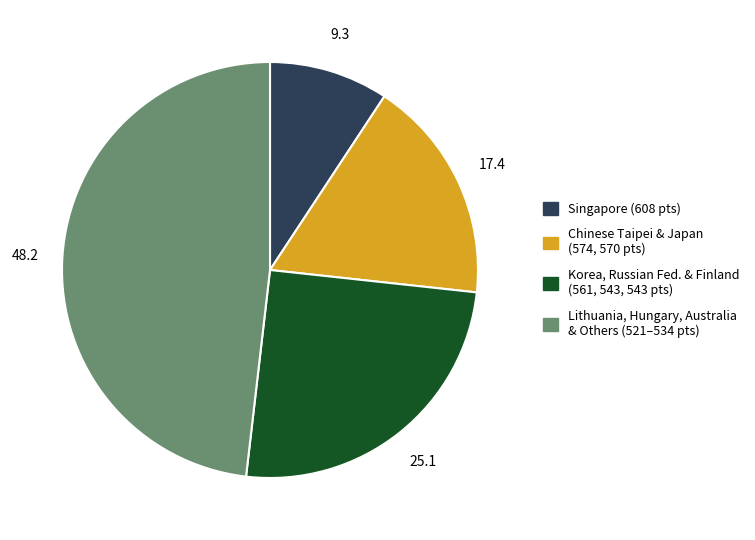

Is there any slice that represents more than half of the pie?

No